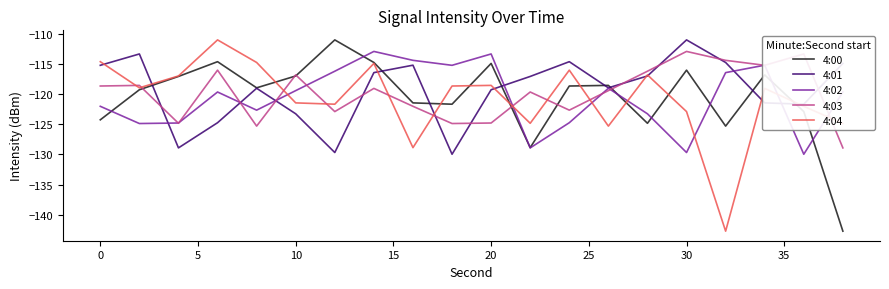

What is the highest value of the 4:04 series?

-111.1